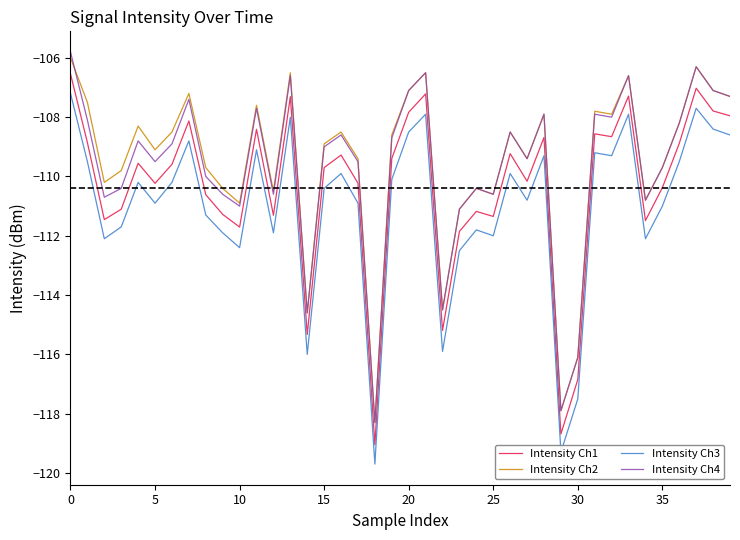

Which series has the largest range (max minus min)?

Intensity Ch1